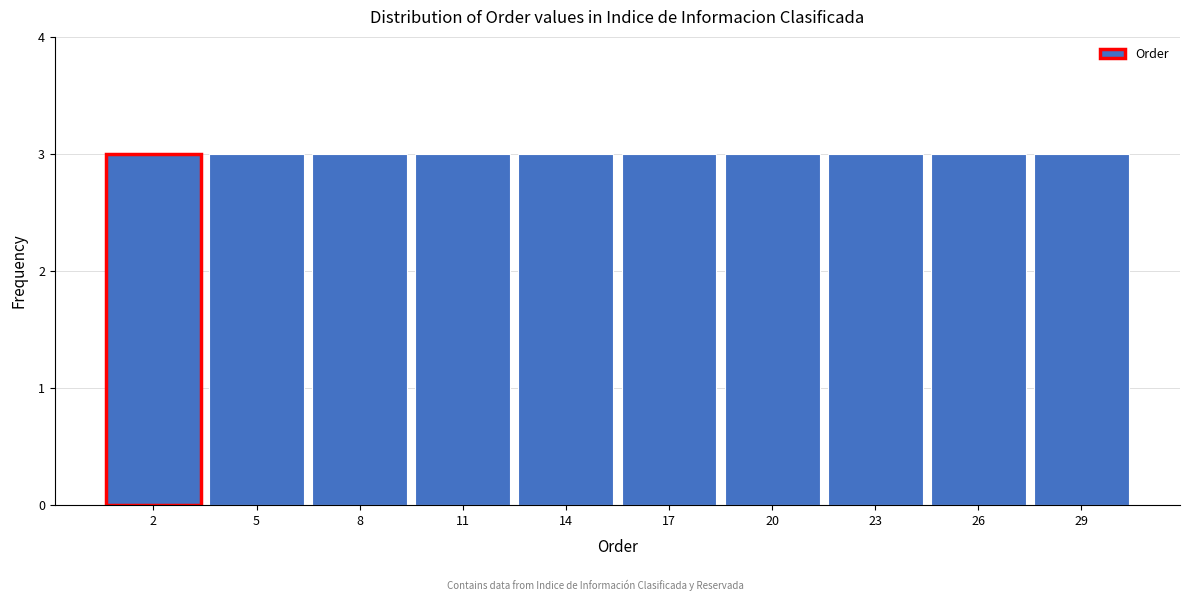

What is the height of the bar covering 15.5 to 18.5 on the x-axis? The values are not printed on the chart, so give them approximately, as read against the axis.

3